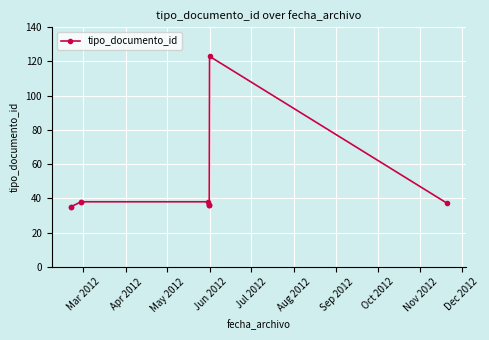

What is the sum of the values at Nov 2012 and May 2012?

161